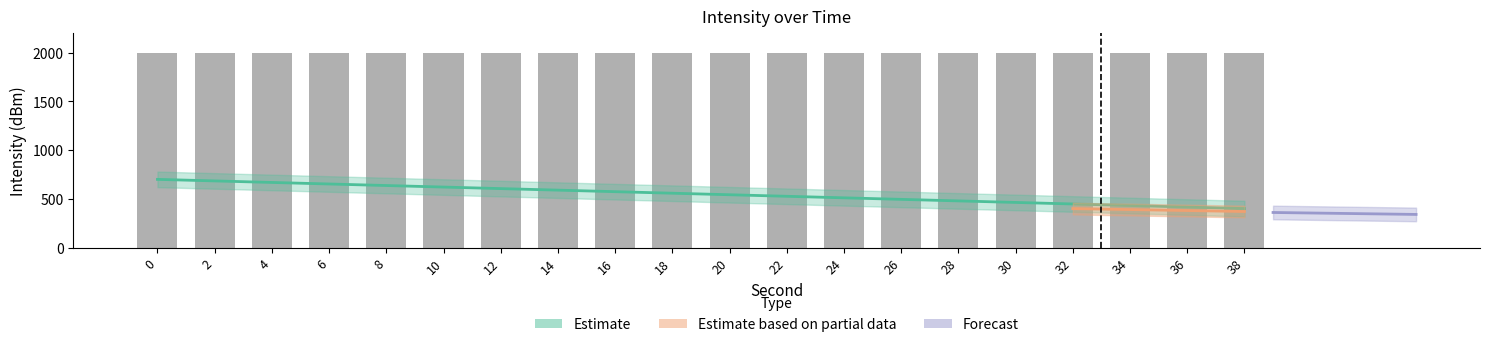

List the labels in order of value, smallest first.

38, 36, 34, 32, 30, 28, 26, 24, 22, 20, 18, 16, 14, 12, 10, 8, 6, 4, 2, 0